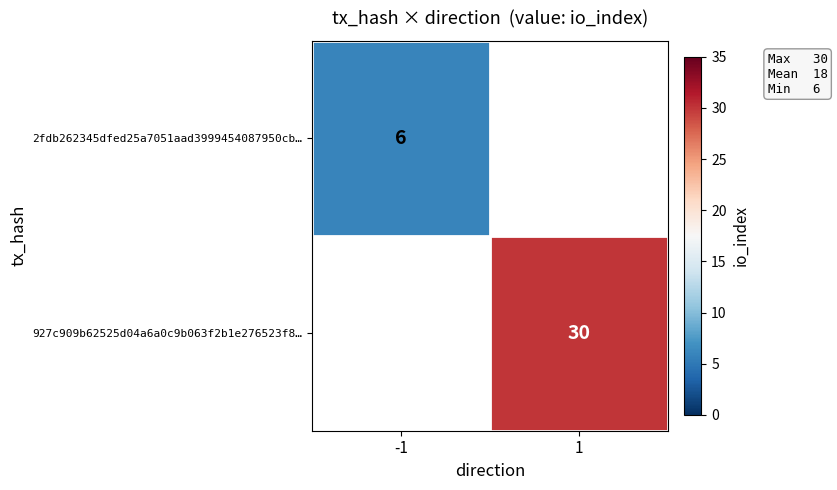

The value of 2fdb262345dfed25a7051aad3999454087950cb… at -1 is 8. True or false?

False